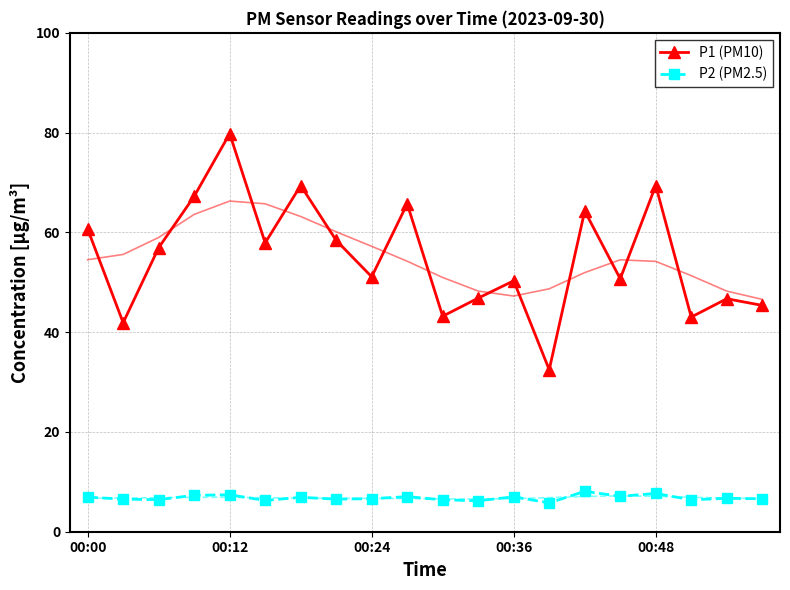

The value of P1 (PM10) at 00:12 is 26.2. True or false?

False